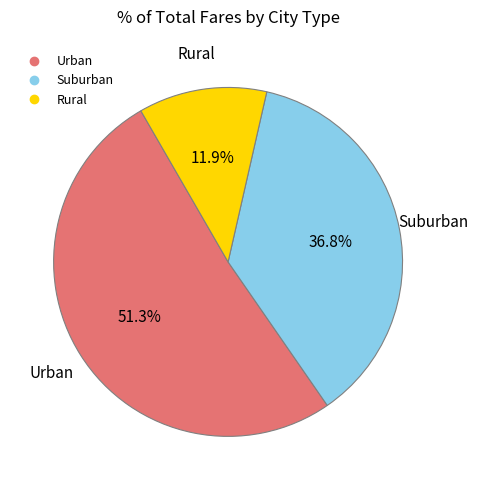

How many segments does this pie chart have?

3